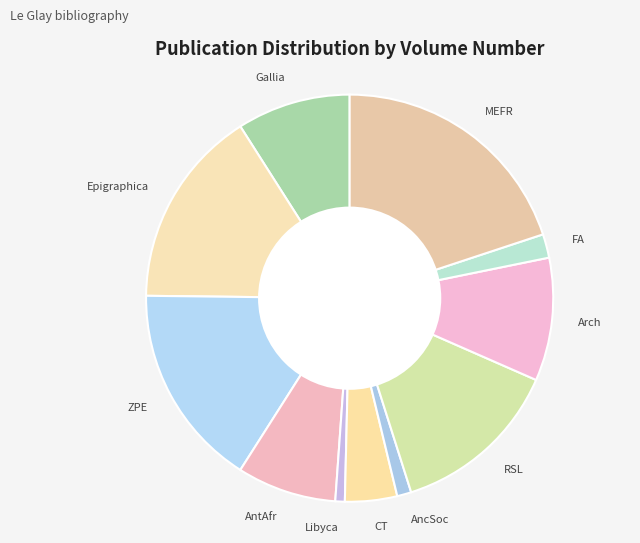

Which has a higher value, CT or Epigraphica?

Epigraphica